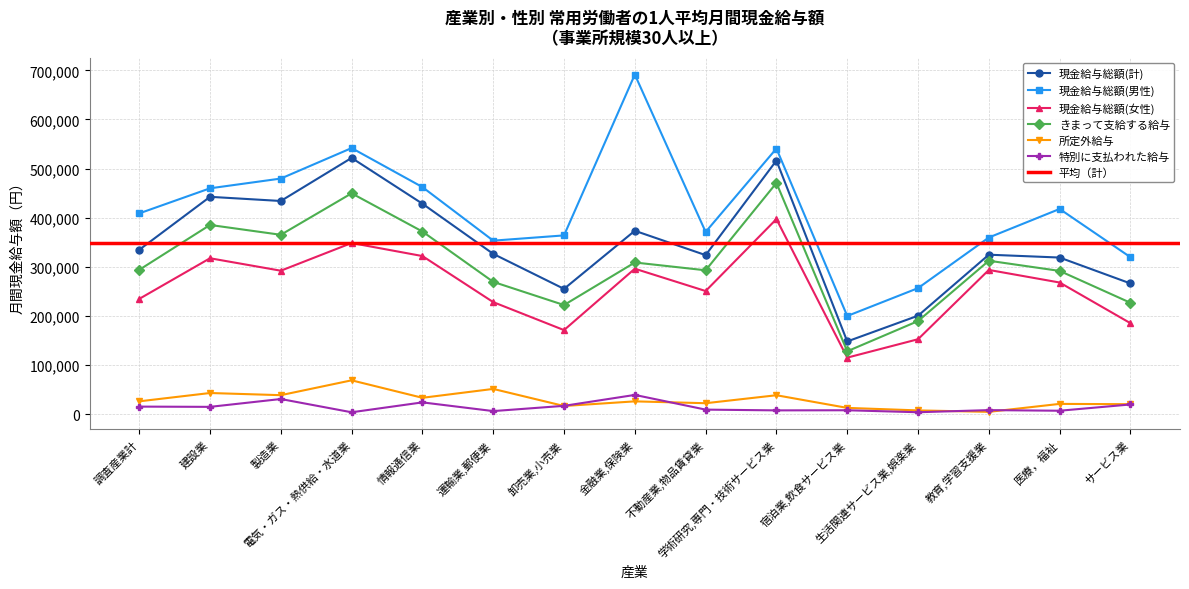

What position from the right is 学術研究,専門・技術サービス業?

6